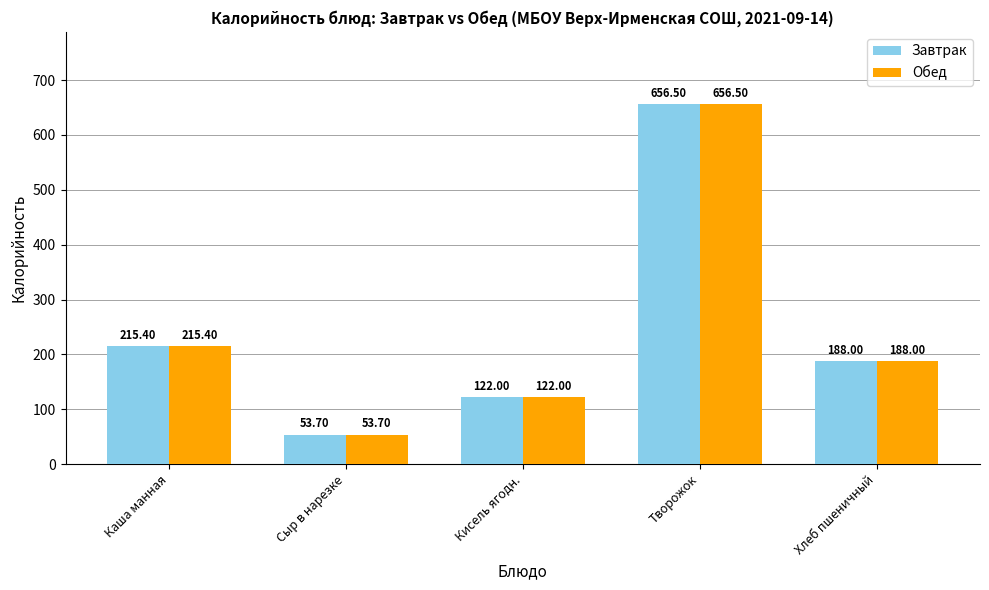

Which category has the highest value across all series?

Творожок